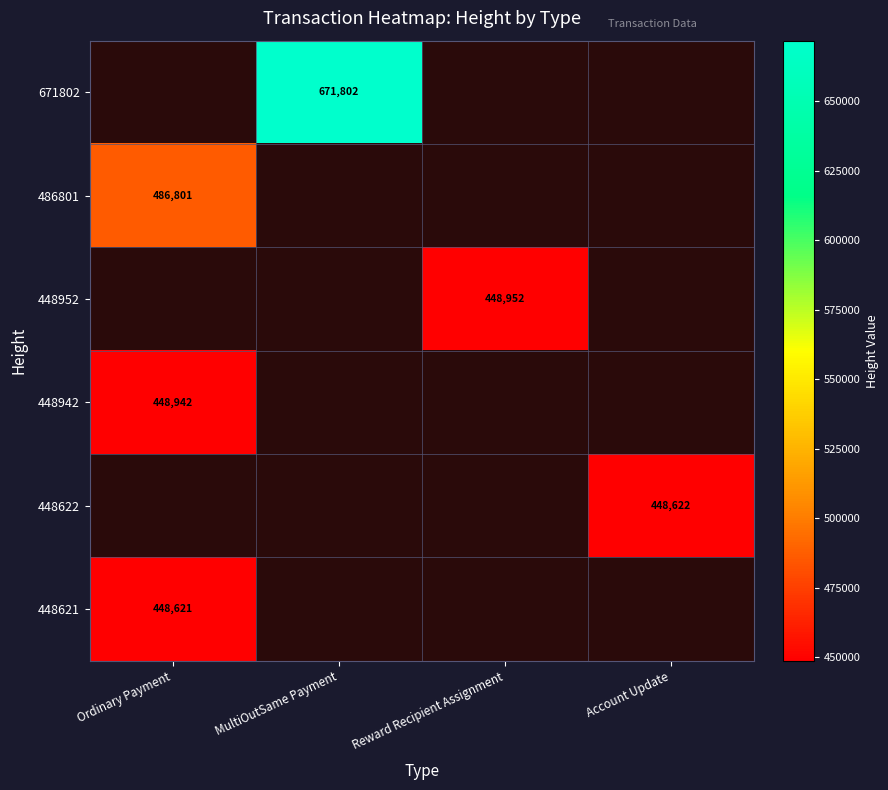

What is the maximum value shown in the chart?

671802.0